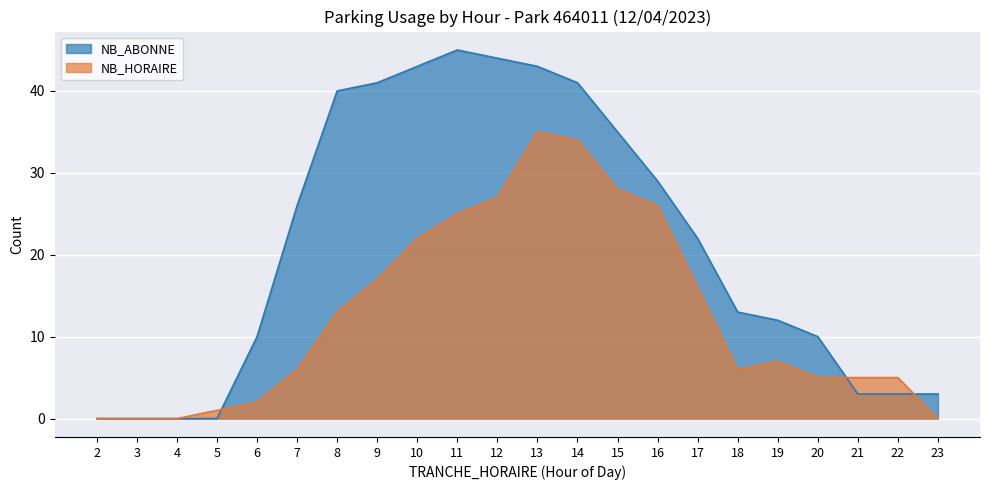

Which series ends up on top after the final intersection of NB_ABONNE and NB_HORAIRE?

NB_ABONNE